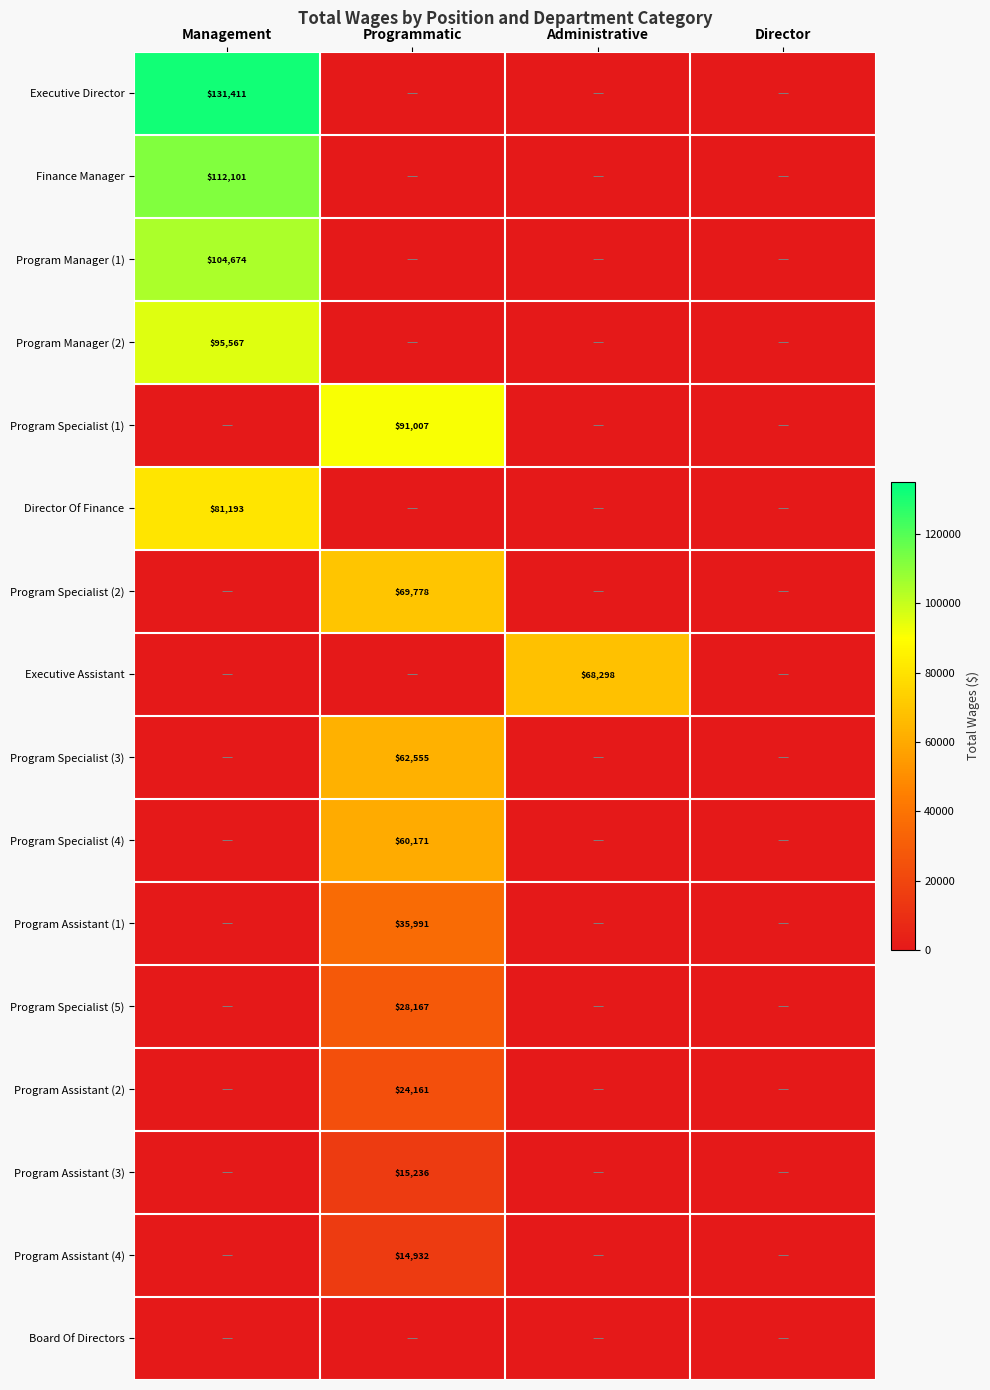

The Program Manager (1) series shows 104674 at Management. True or false?

True